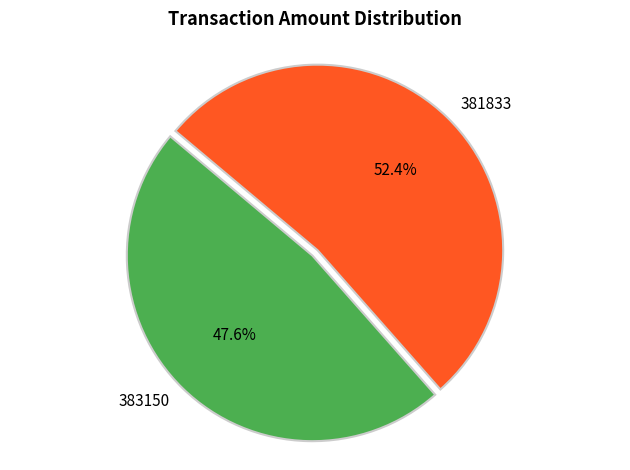

Which category has the smallest portion of the pie?

383150